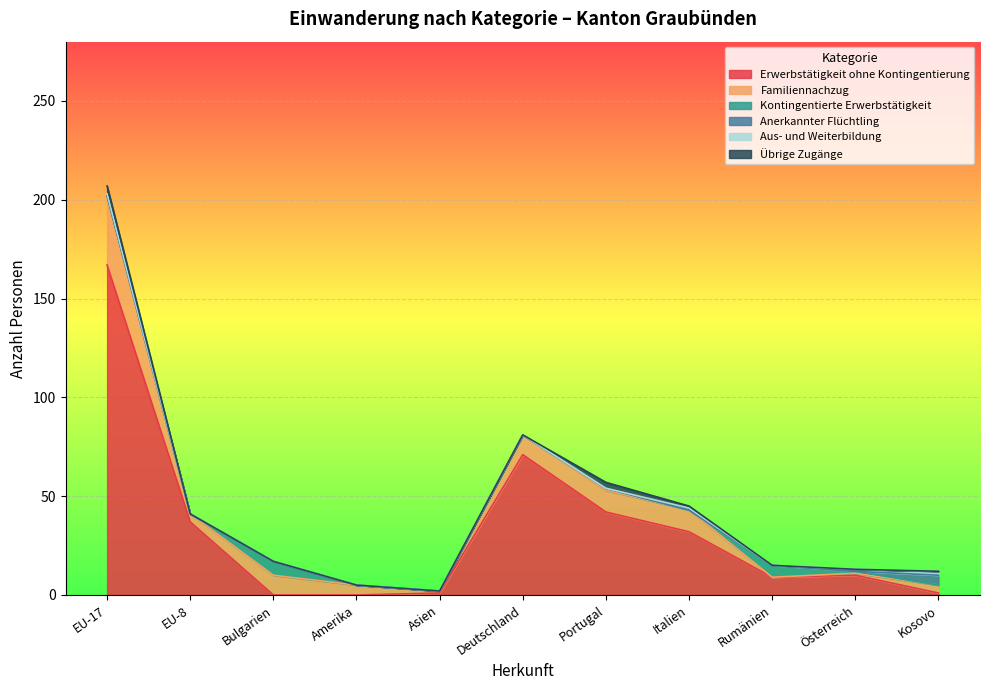

What is the label of the 9th point from the right?

Bulgarien